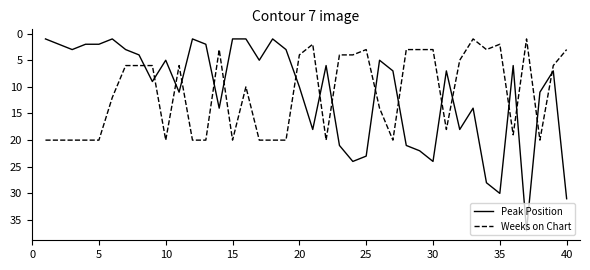

What is the difference between the maximum and minimum values in the Peak Position series?

36